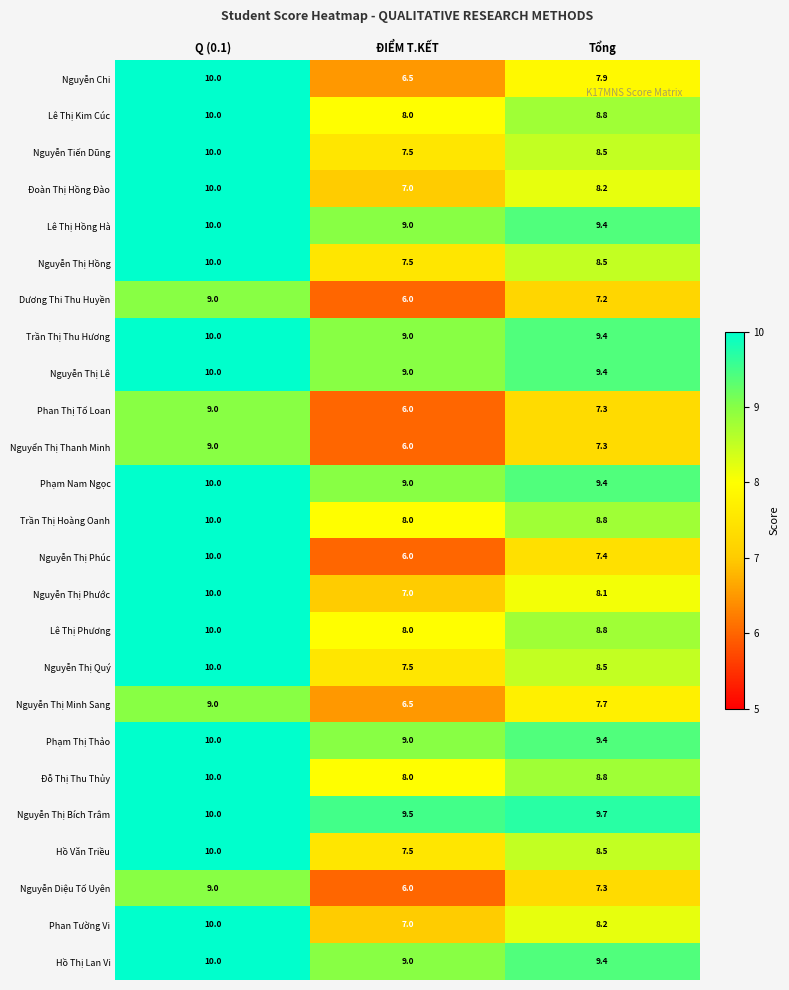

What is the average value of the Nguyễn Thị Lê series?

9.5